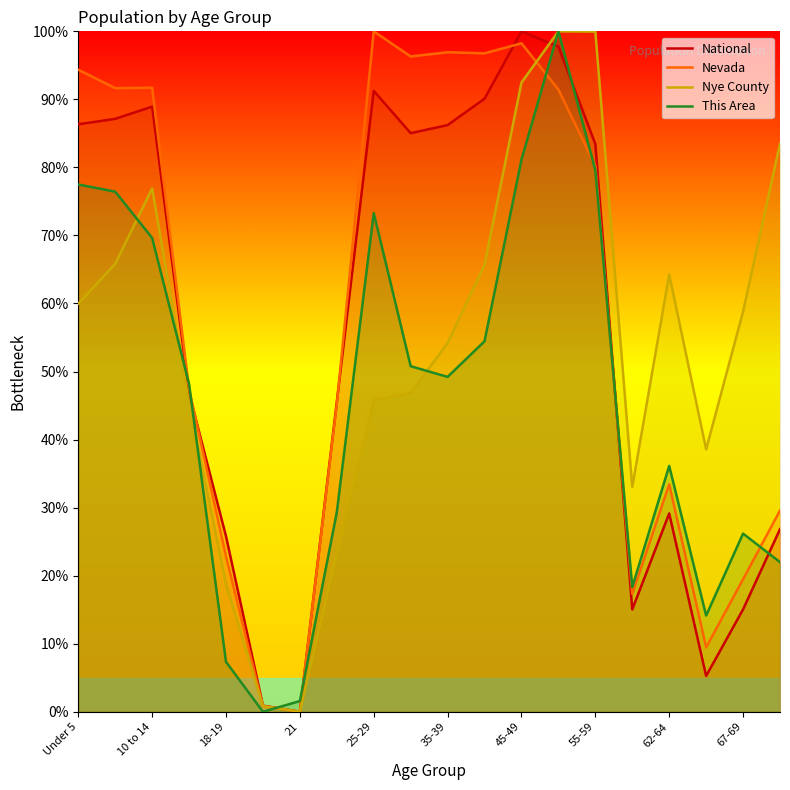

List the series in order of their peak value, lowest first.

National, Nevada, Nye County, This Area